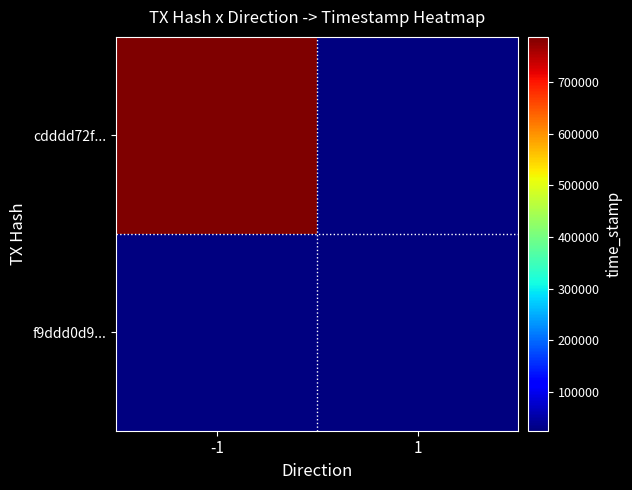

Which series has the widest spread of values?

cdddd72f...